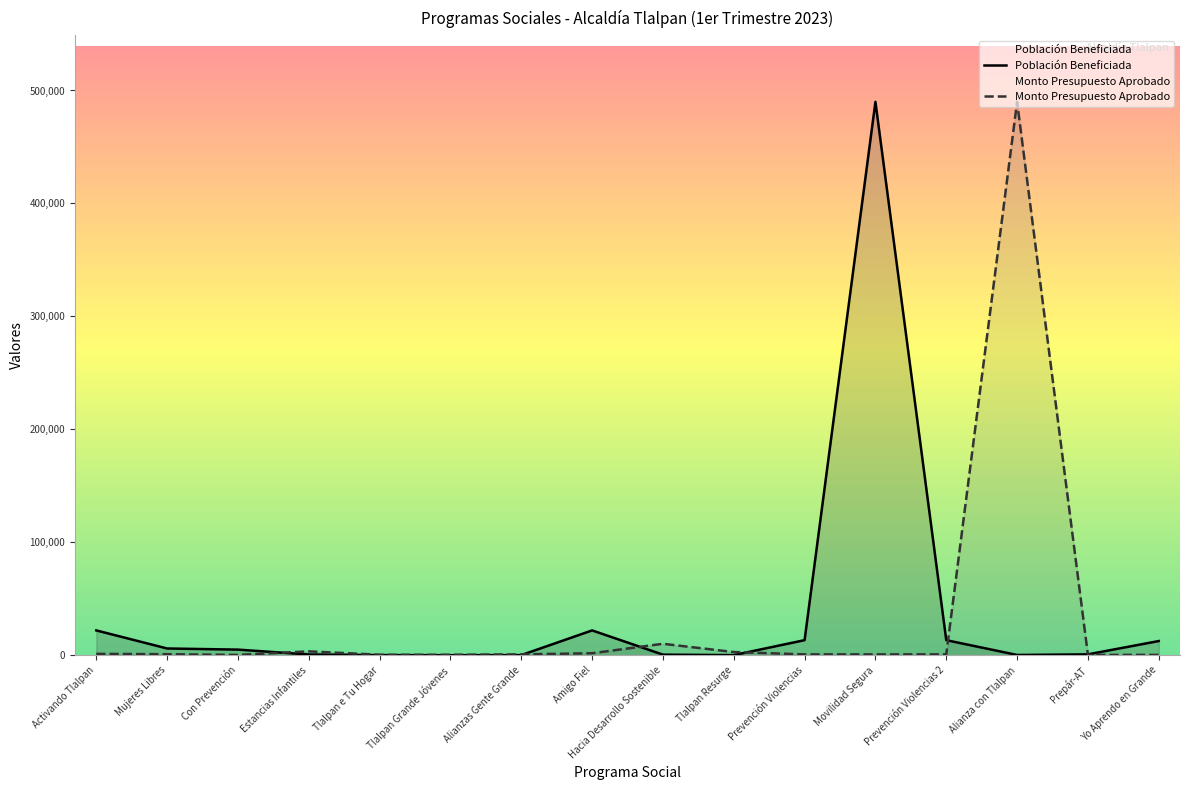

Which series changed the most between Amigo Fiel and Prevención Violencias 2?

Población Beneficiada